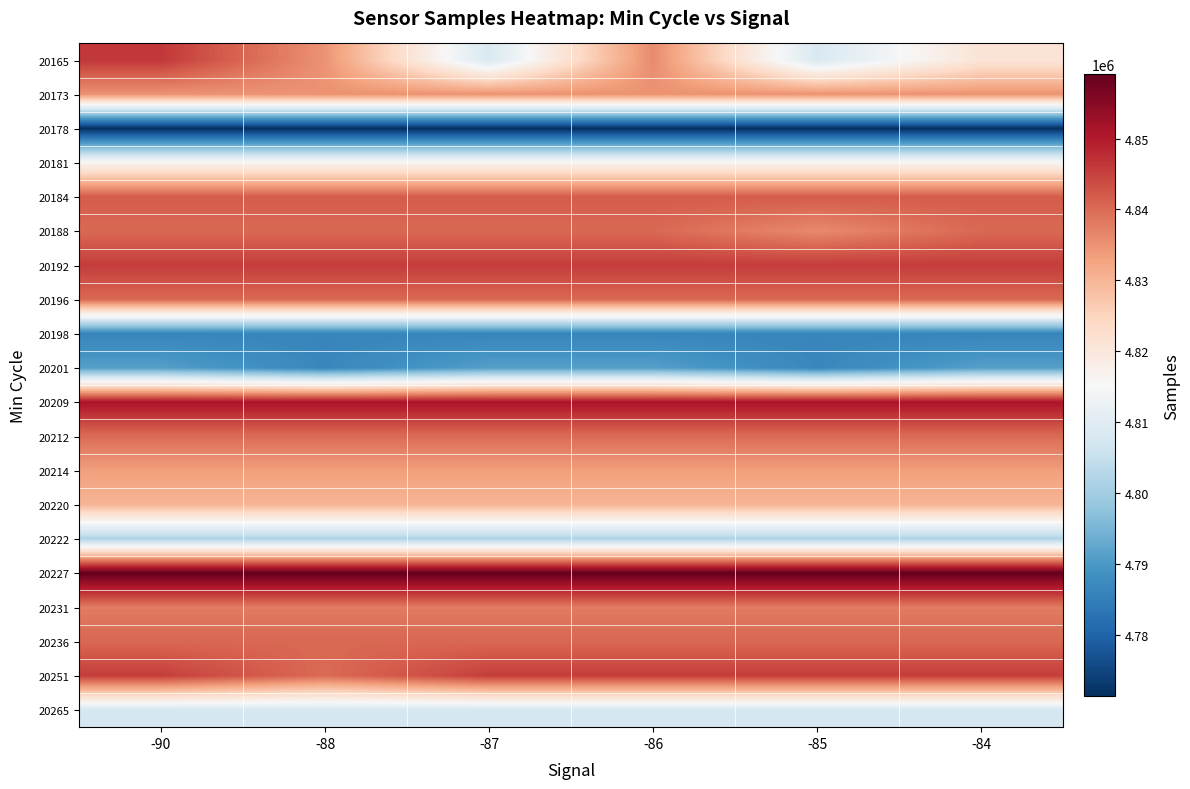

Reading left to right, transcribe all the data shown in this chart.

20165: -90=4846286	-88=4834942	-87=4808420	-86=4836064	-85=4808420	-84=4821027
20173: -90=4834942	-88=4834942	-87=4834942	-86=4834942	-85=4834942	-84=4834942
20178: -90=4771346	-88=4771346	-87=4771346	-86=4771346	-85=4771346	-84=4771346
20181: -90=4816098	-88=4816098	-87=4816098	-86=4816098	-85=4816098	-84=4816098
20184: -90=4841937	-88=4841937	-87=4841937	-86=4841937	-85=4841937	-84=4841937
20188: -90=4840263	-88=4840263	-87=4840263	-86=4840263	-85=4836064	-84=4840263
20192: -90=4845665	-88=4845665	-87=4845665	-86=4845665	-85=4845665	-84=4845665
20196: -90=4840311	-88=4840311	-87=4840311	-86=4840311	-85=4840311	-84=4840311
20198: -90=4786218	-88=4786218	-87=4786218	-86=4786218	-85=4786218	-84=4786218
20201: -90=4791037	-88=4786664	-87=4791037	-86=4791037	-85=4786664	-84=4791037
20209: -90=4850927	-88=4850927	-87=4850927	-86=4850927	-85=4850927	-84=4850927
20212: -90=4839976	-88=4839976	-87=4839976	-86=4839976	-85=4839976	-84=4839976
20214: -90=4833340	-88=4833340	-87=4833340	-86=4833340	-85=4833340	-84=4833340
20220: -90=4830031	-88=4830031	-87=4830031	-86=4830031	-85=4830031	-84=4830031
20222: -90=4801799	-88=4801799	-87=4801799	-86=4801799	-85=4801799	-84=4801799
20227: -90=4859046	-88=4859046	-87=4859046	-86=4859046	-85=4859046	-84=4859046
20231: -90=4837953	-88=4837953	-87=4837953	-86=4837953	-85=4837953	-84=4837953
20236: -90=4840422	-88=4840422	-87=4840422	-86=4840422	-85=4840422	-84=4840422
20251: -90=4845548	-88=4839976	-87=4845548	-86=4845548	-85=4845548	-84=4845548
20265: -90=4807976	-88=4807976	-87=4807976	-86=4807976	-85=4807976	-84=4807976